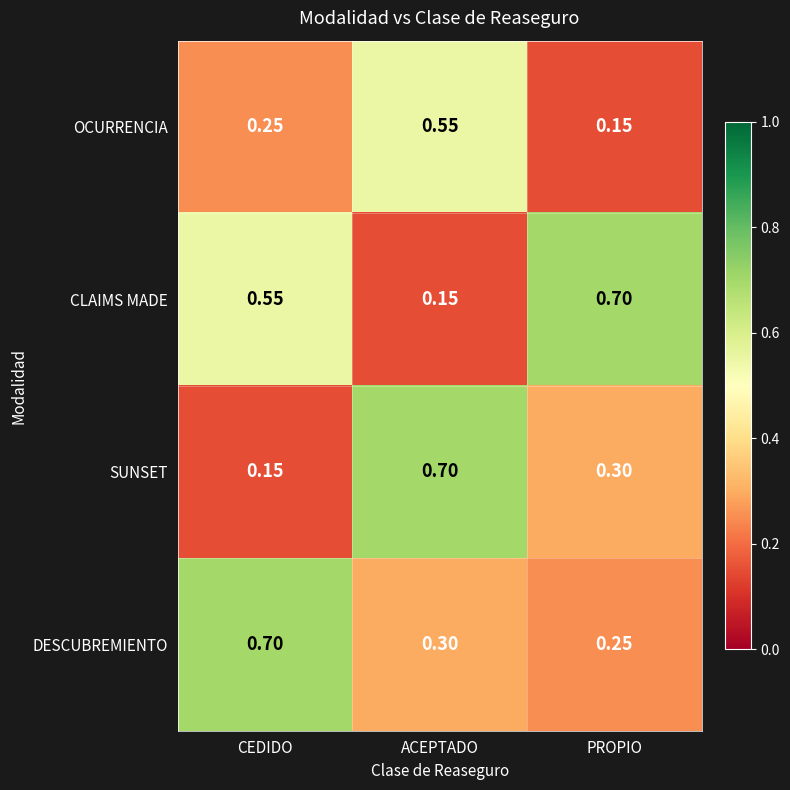

At which label does SUNSET reach its minimum?

CEDIDO